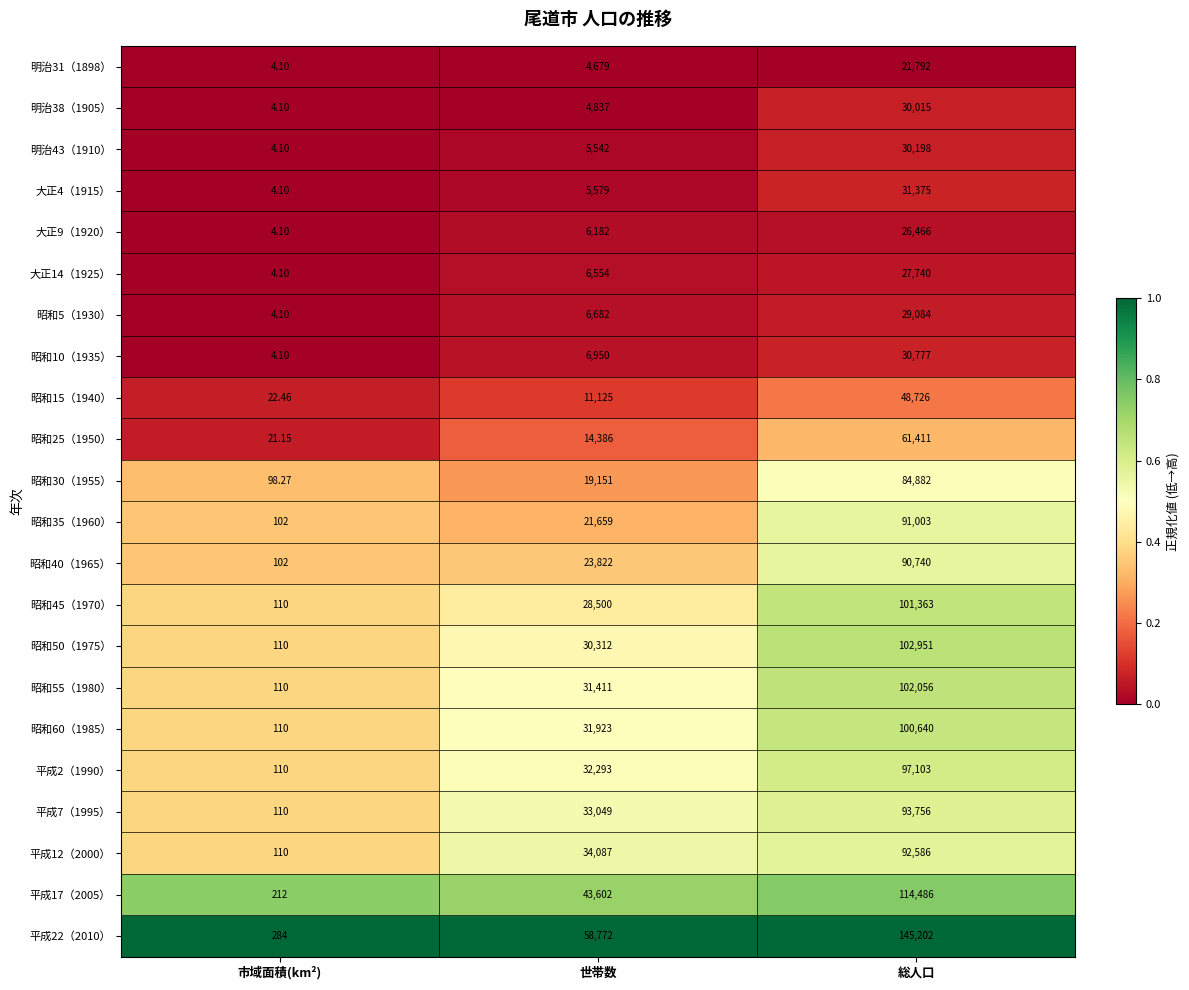

Which label corresponds to the largest value in the chart?

総人口